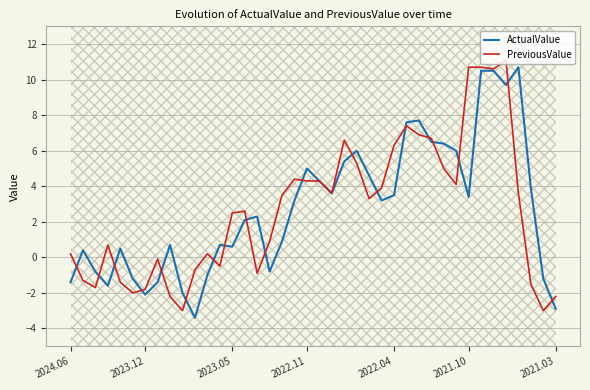

What is the maximum value for ActualValue?

10.7